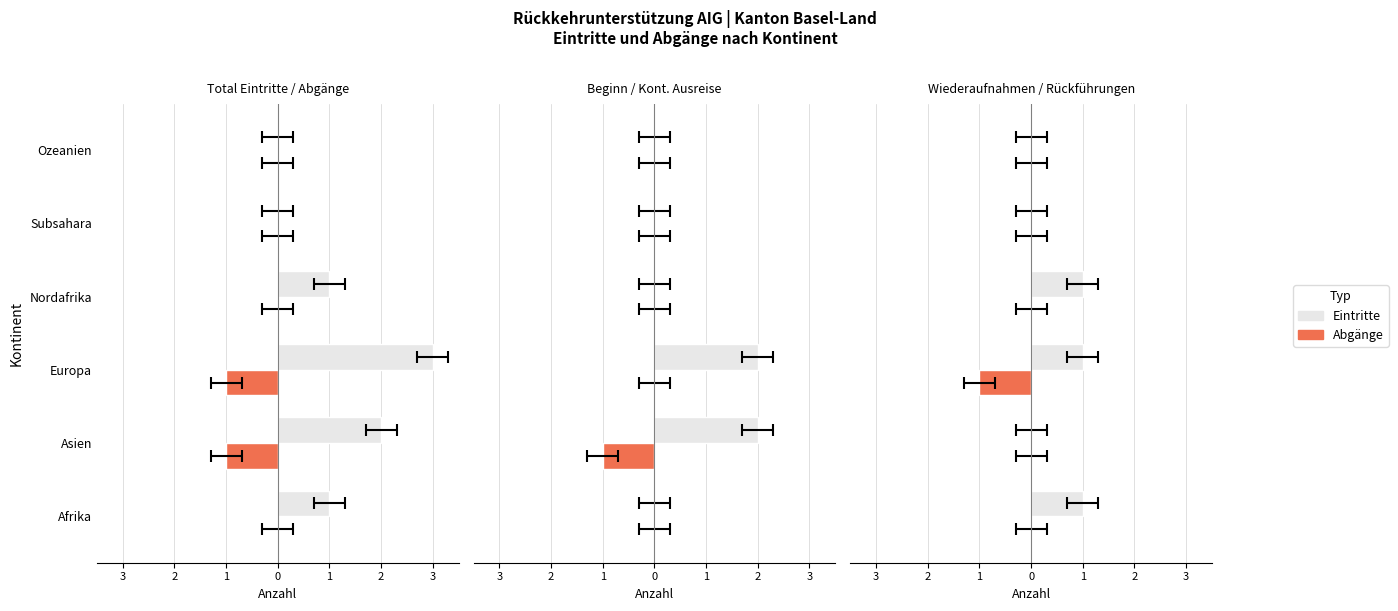

What is the value of the Total Abgänge bar at the 2nd from the left?

-1